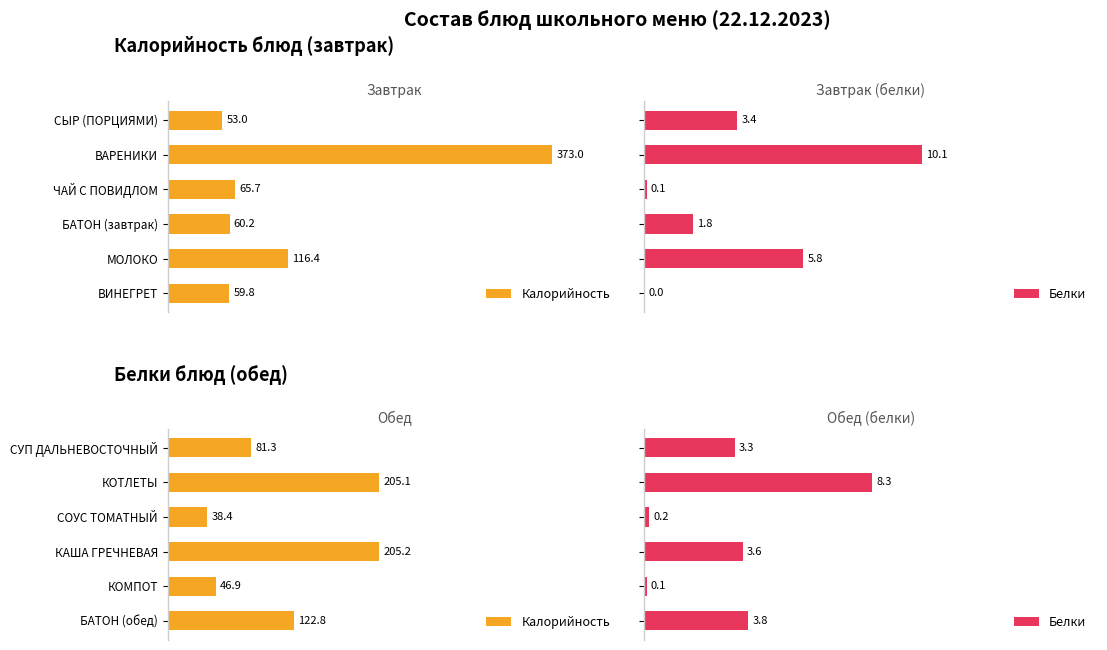

What is the difference between the highest and lowest values at КОМПОТ?

46.8